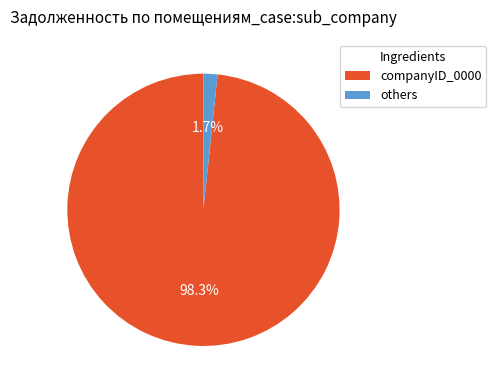

Does any single category account for the majority?

Yes